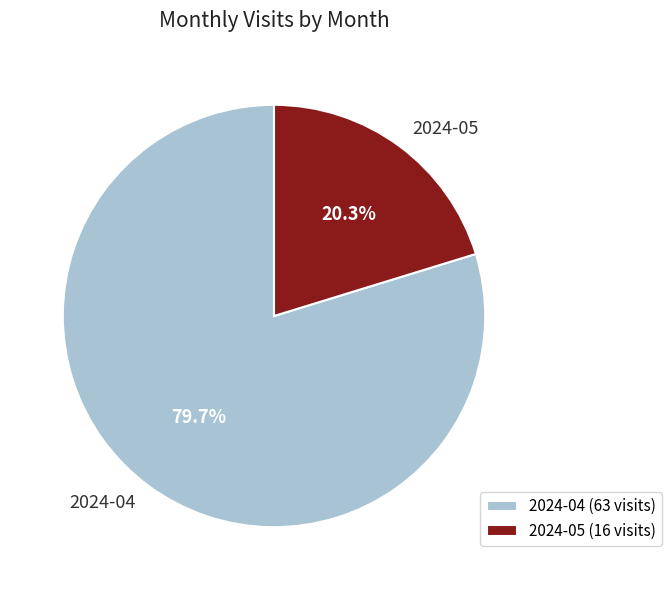

Which slice is the largest?

2024-04